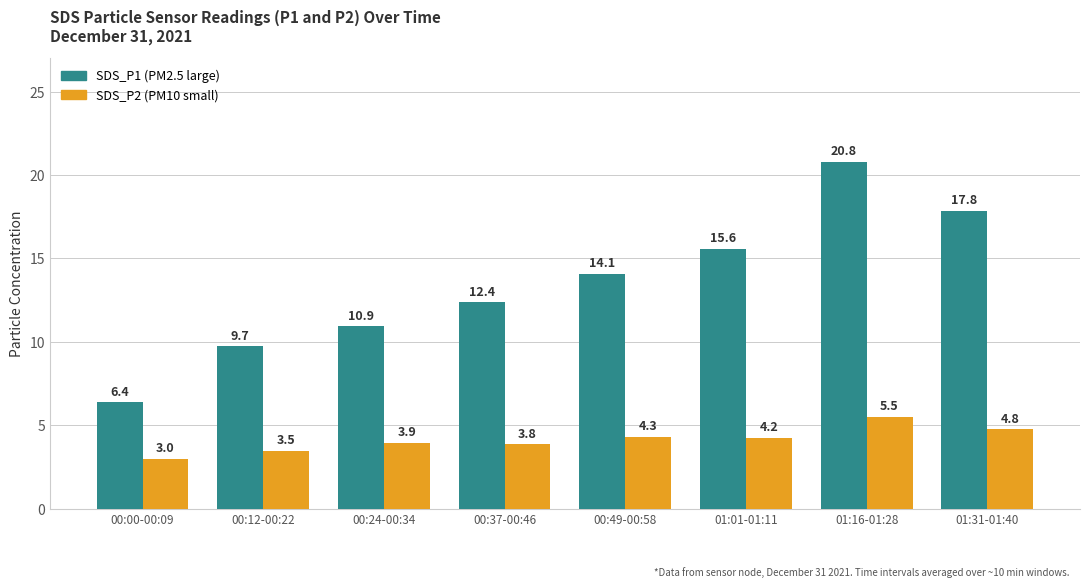

At which category is the sum across all series the highest?

01:16-01:28